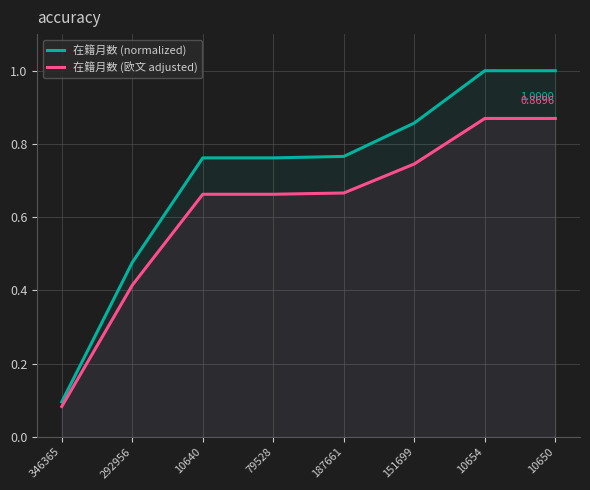

True or false: 在籍月数 (normalized) and 在籍月数 (欧文 adjusted) cross at least once.

False